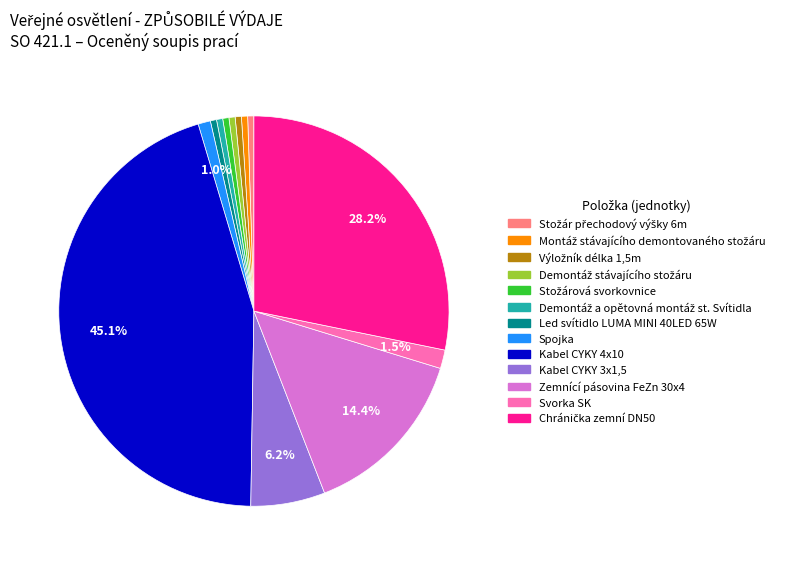

Is the sum of Zemnící pásovina FeZn 30x4 and Kabel CYKY 4x10 greater than half?

Yes